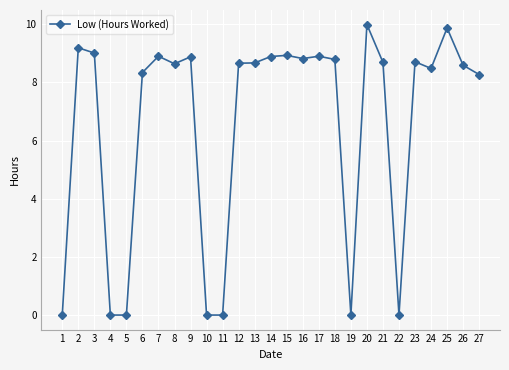

Where is the first local maximum?

2